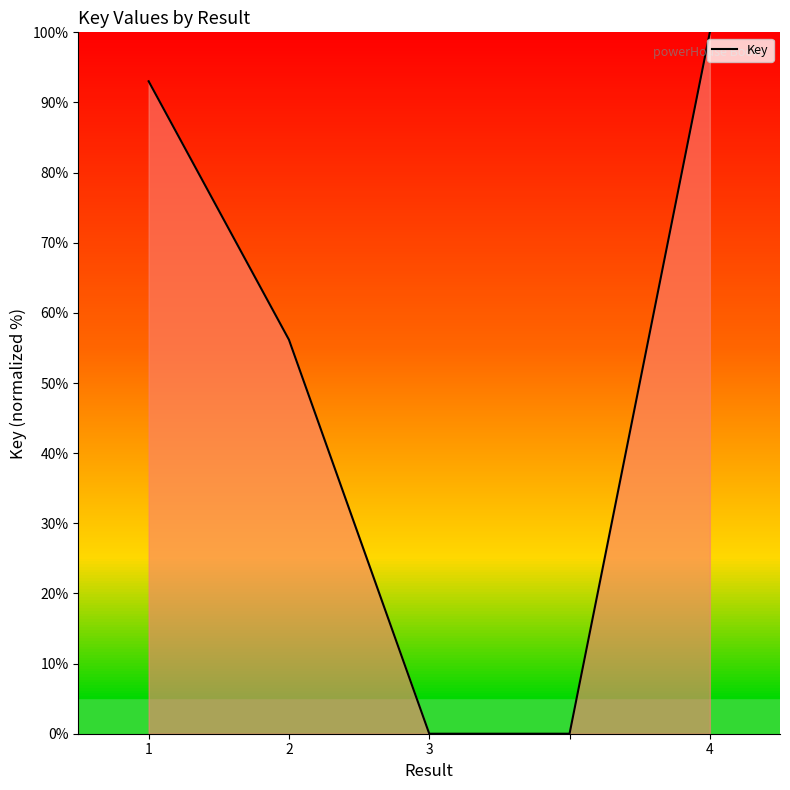

True or false: there are more than 2 points higher than both neighbors.

False